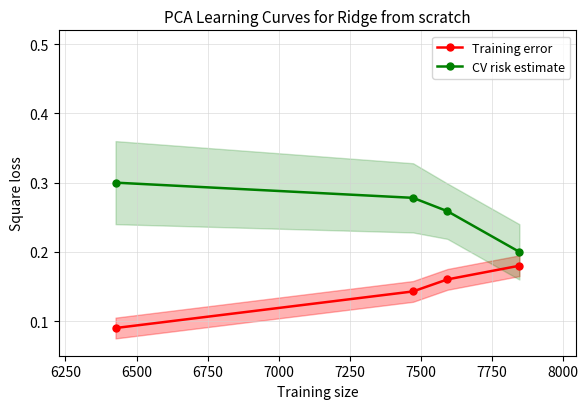

True or false: Training error and CV risk estimate intersect in this chart.

False